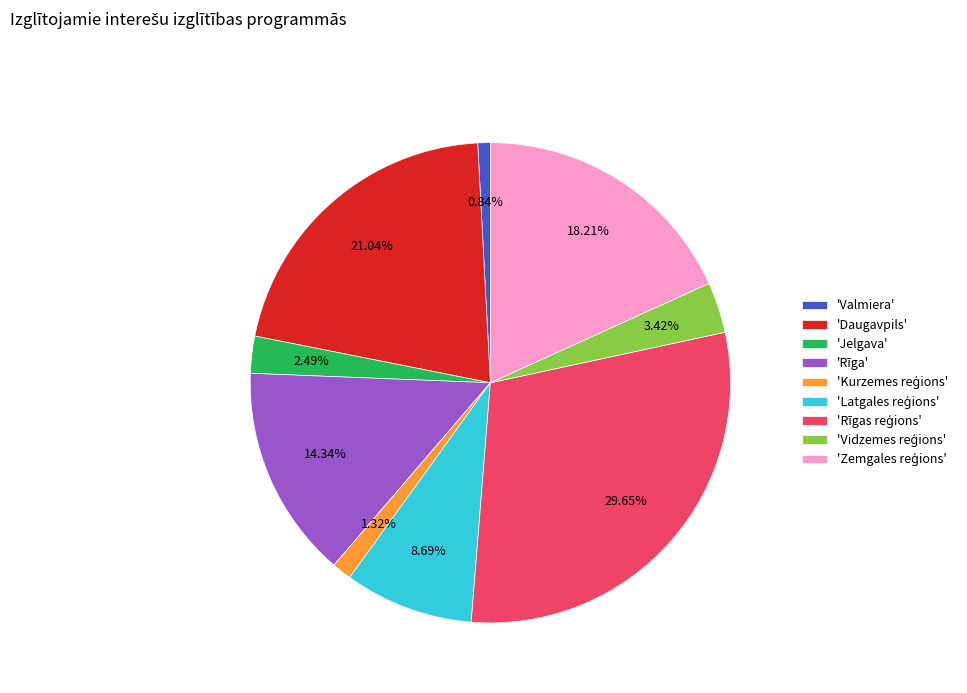

Is there any slice that represents more than half of the pie?

No